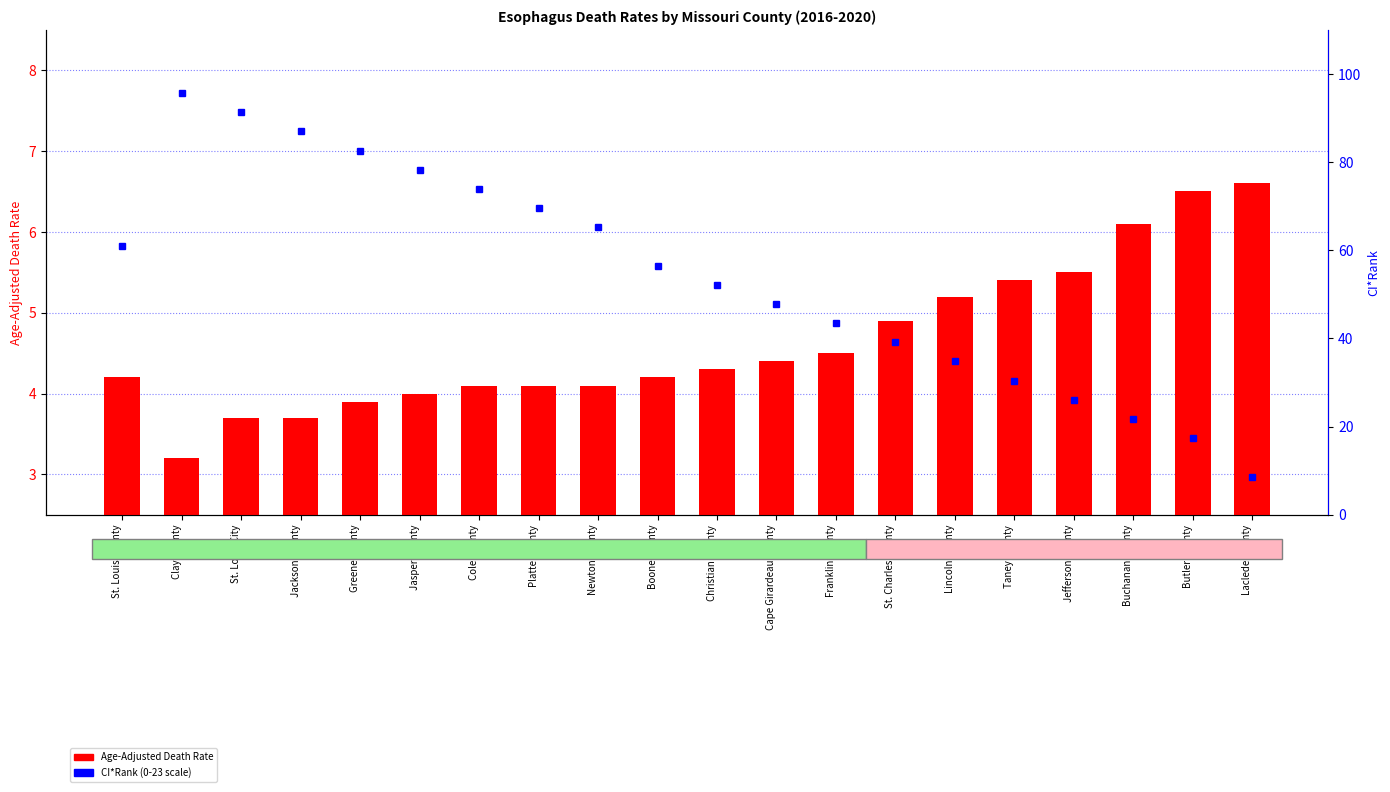

At which category does the chart reach its minimum across all series?

Clay County